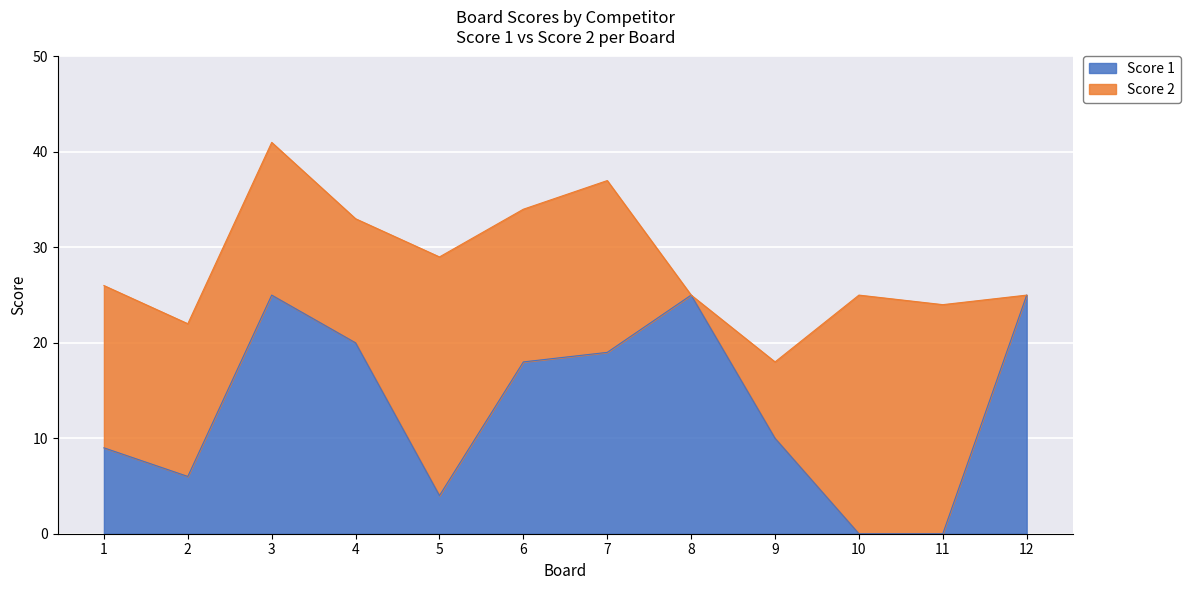

How many positive values are there?

10